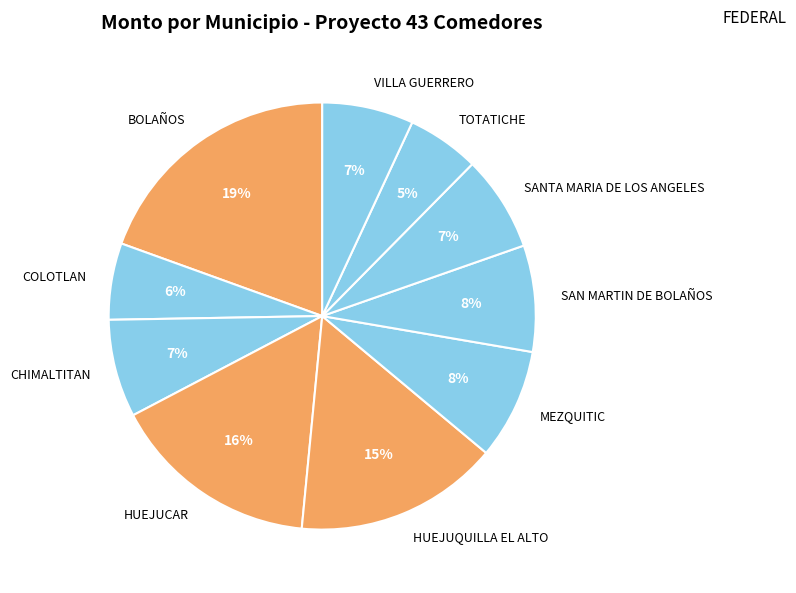

True or false: VILLA GUERRERO accounts for 22% of the total.

False